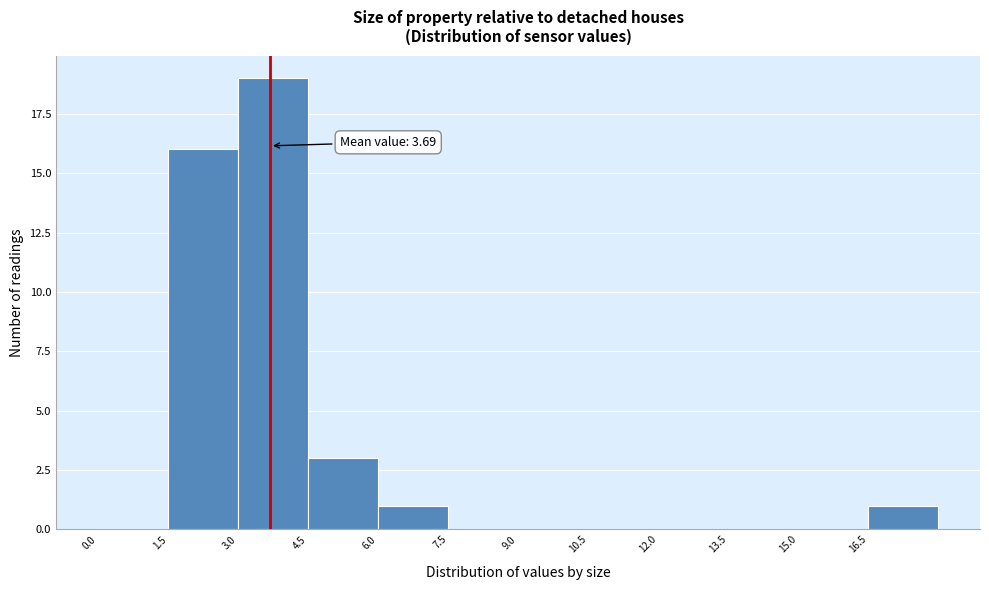

Over which range of the x-axis is the bar tallest?

3.0 to 4.5